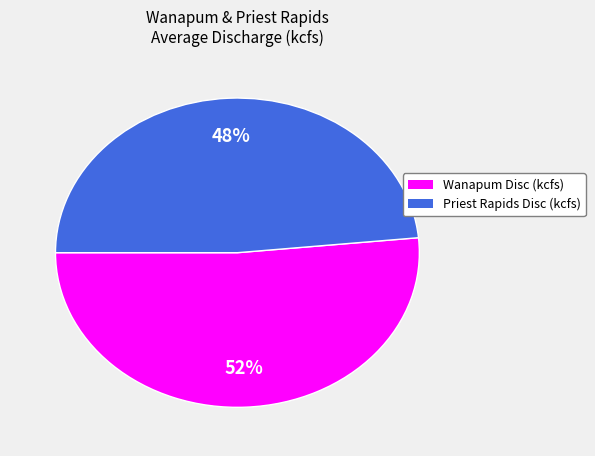

Is it true that Priest Rapids Disc (kcfs) is 40% of the pie?

False